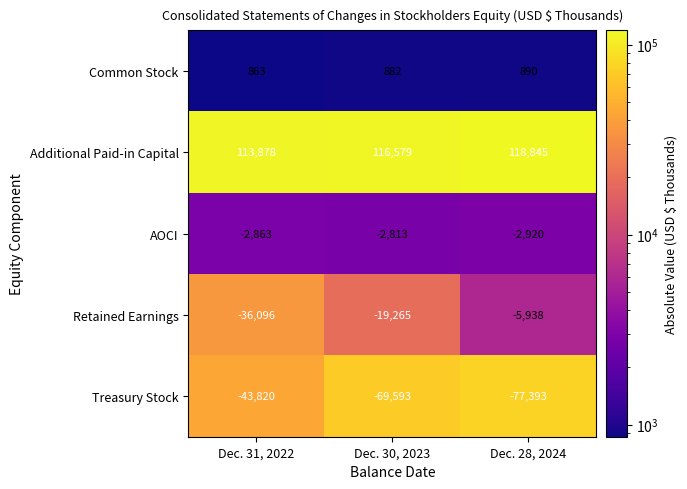

At how many categories does at least one series exceed 40931?

3